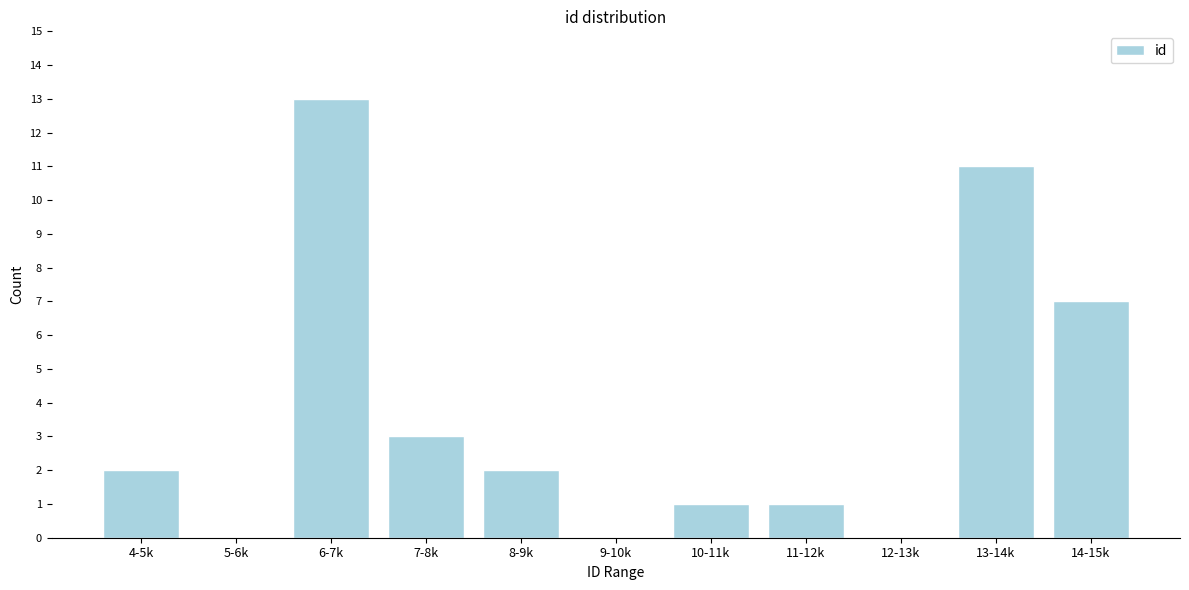

Reading right to left, list all the values displayed in this chart.

14-15k=7	13-14k=11	12-13k=0	11-12k=1	10-11k=1	9-10k=0	8-9k=2	7-8k=3	6-7k=13	5-6k=0	4-5k=2